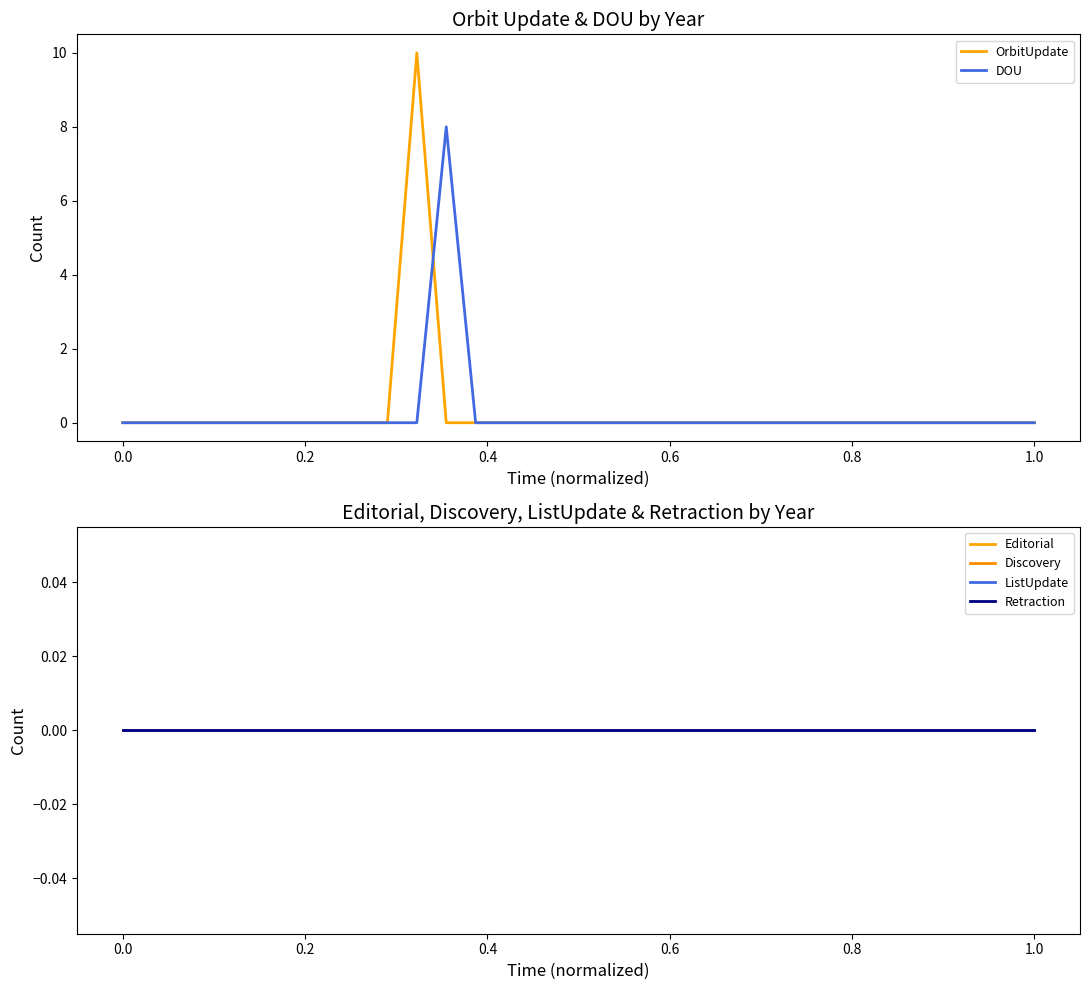

What is the maximum value for OrbitUpdate?

10